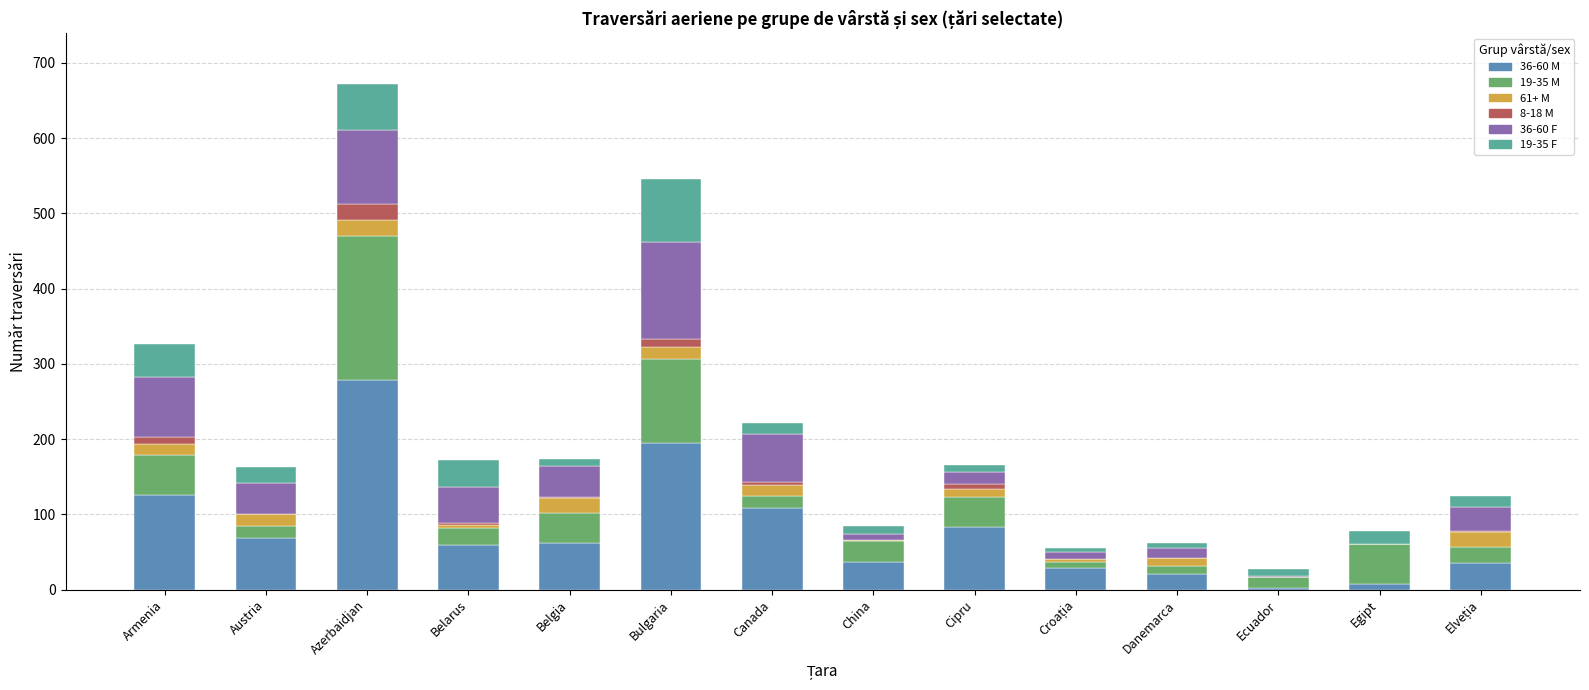

Which category has the highest value in the 36-60 M series?

Azerbaidjan